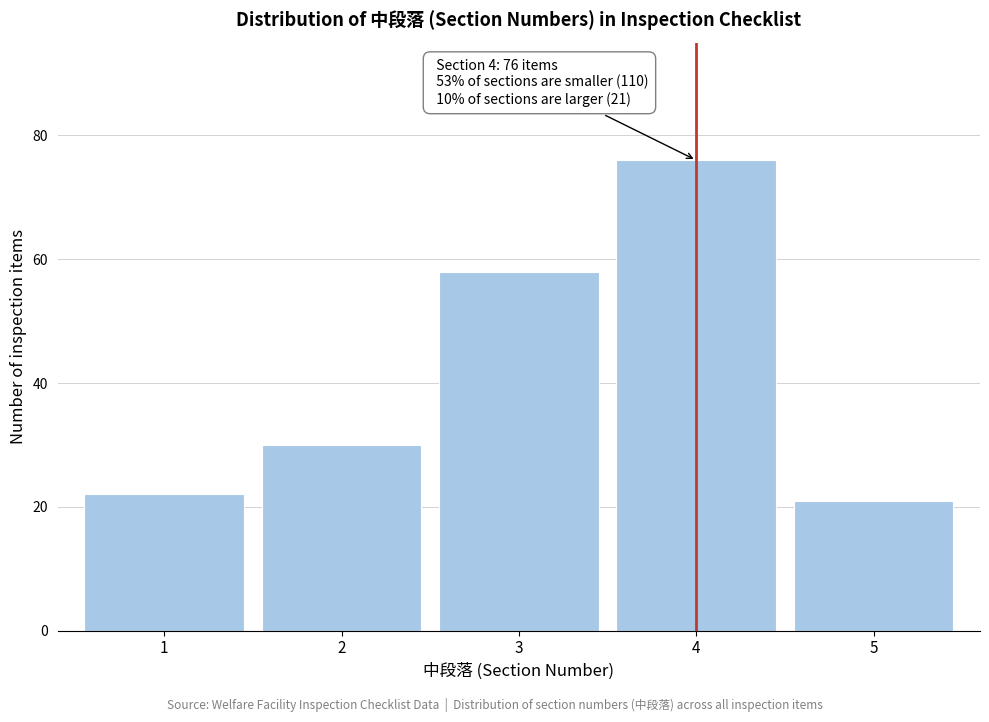

Reading left to right, list all the values displayed in this chart.

1=22	2=30	3=58	4=76	5=21